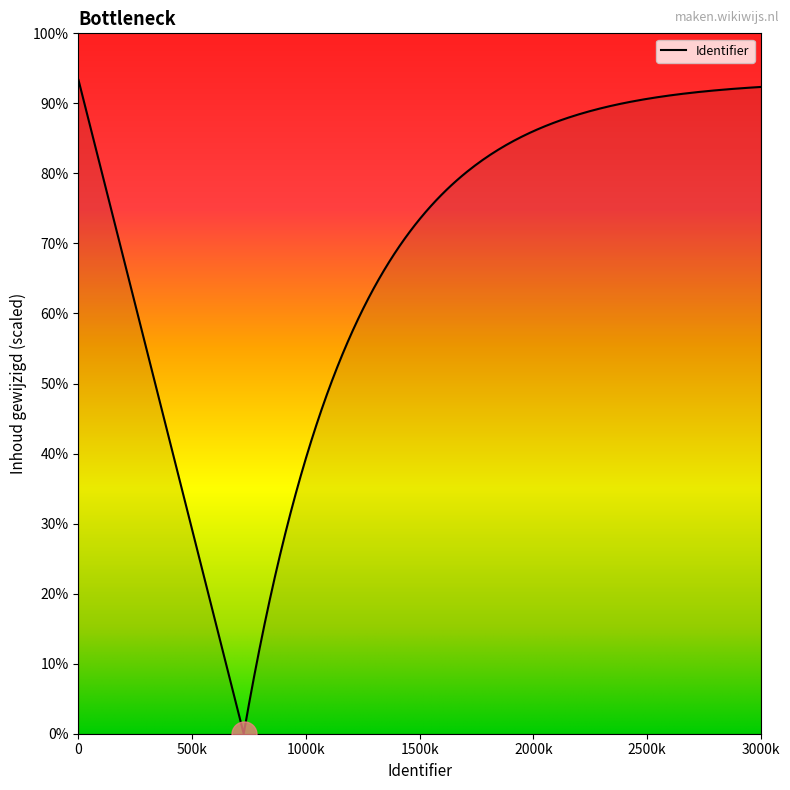

True or false: the data shows 1019185 at 2016-11-02.

False